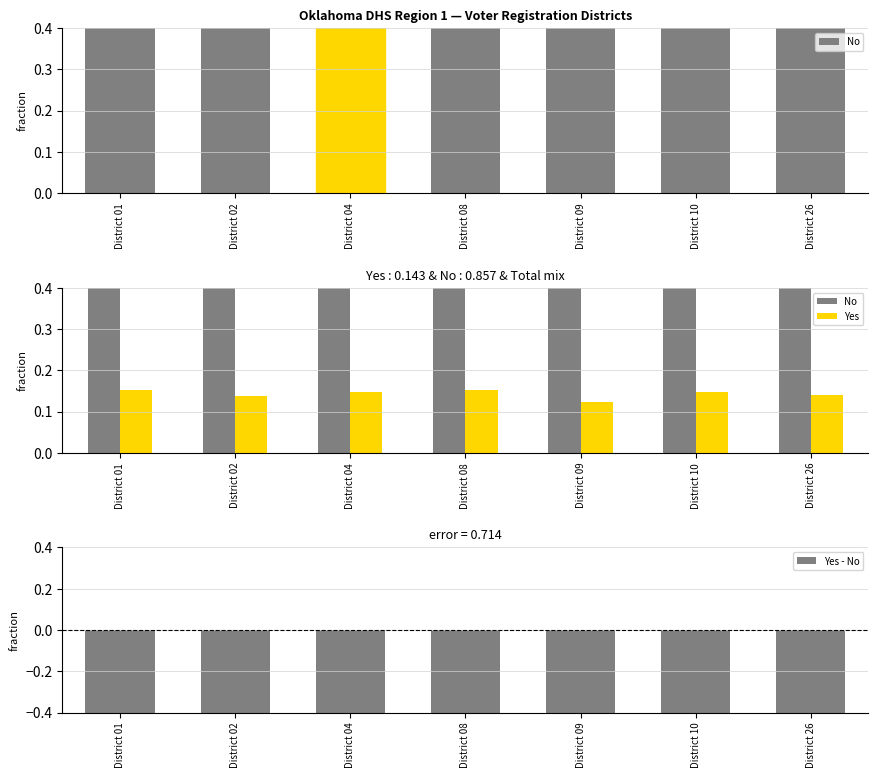

Are the bars grouped side by side (vs. stacked)?

Yes